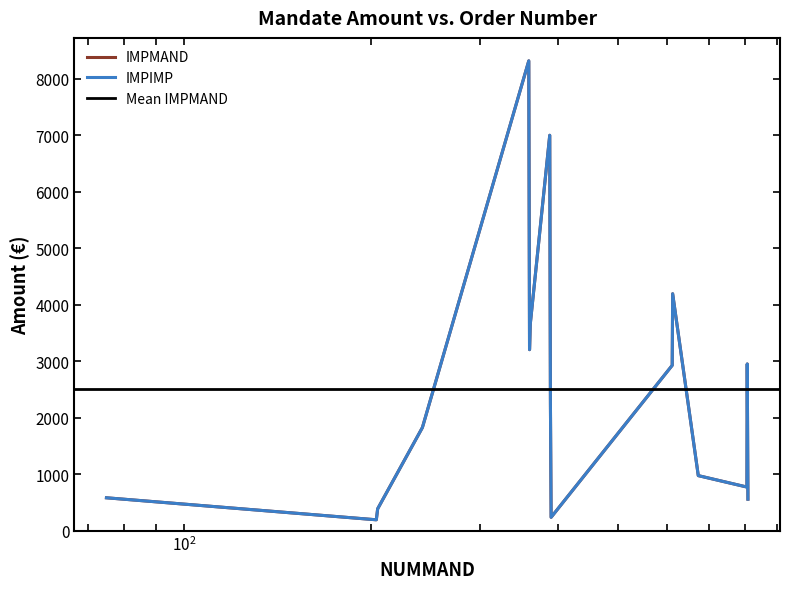

Which series has the largest range (max minus min)?

IMPMAND